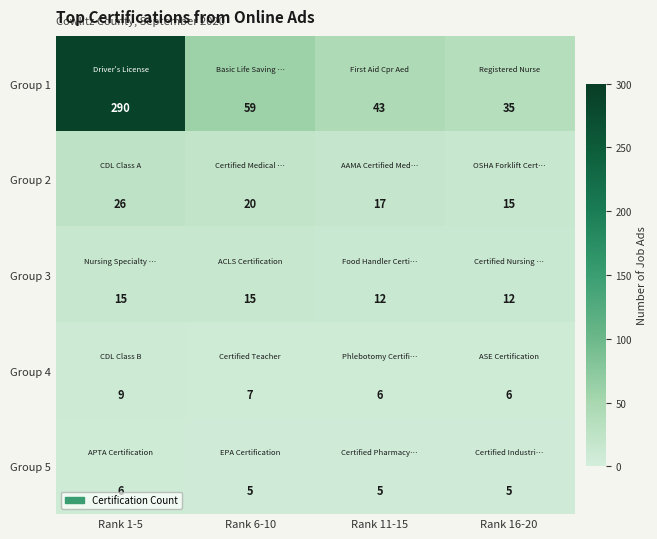

Which category has the highest value across all series?

Rank 1-5